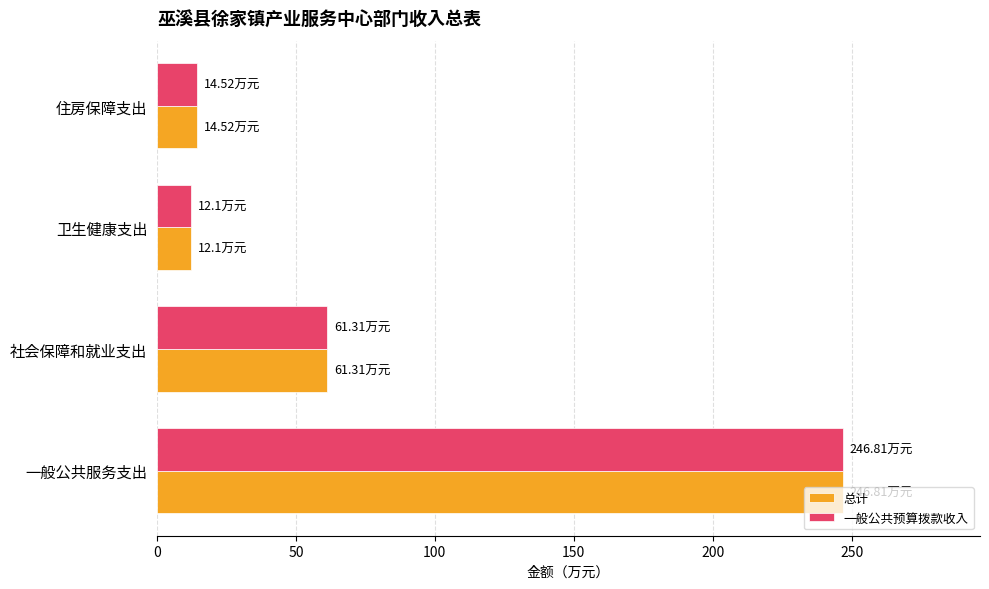

What is the difference between the second highest and minimum values in the 一般公共预算拨款收入 series?

49.2